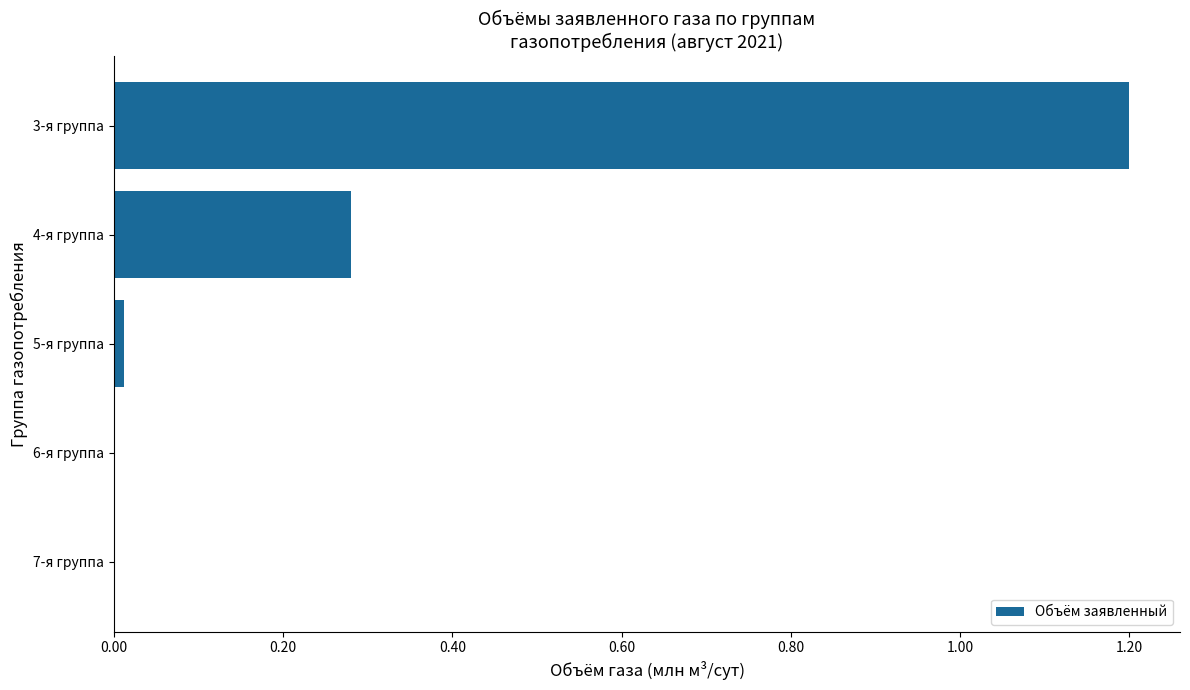

True or false: the data shows 1.7 at 3-я группа.

False